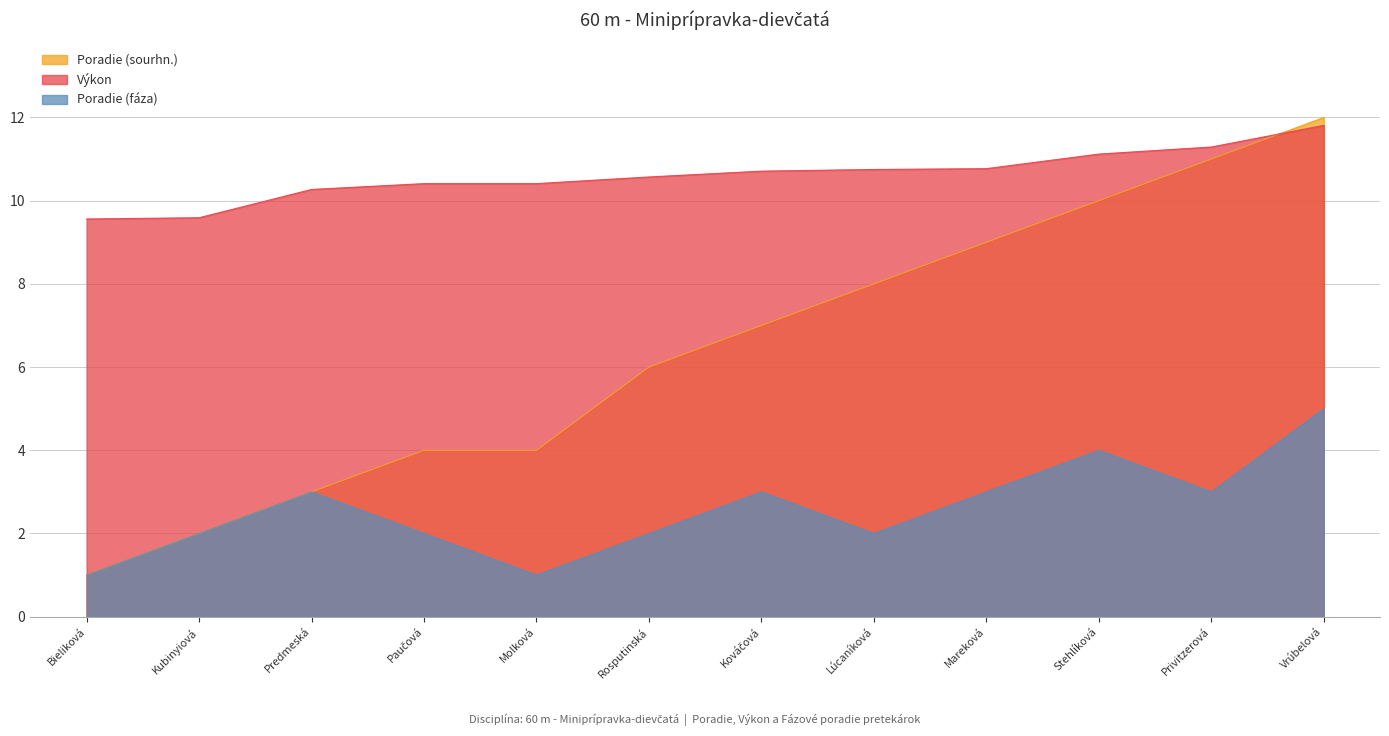

Is the value of Poradie (fáza) at Mareková greater than the value of Poradie (sourhn.) at Lúcaníková?

No